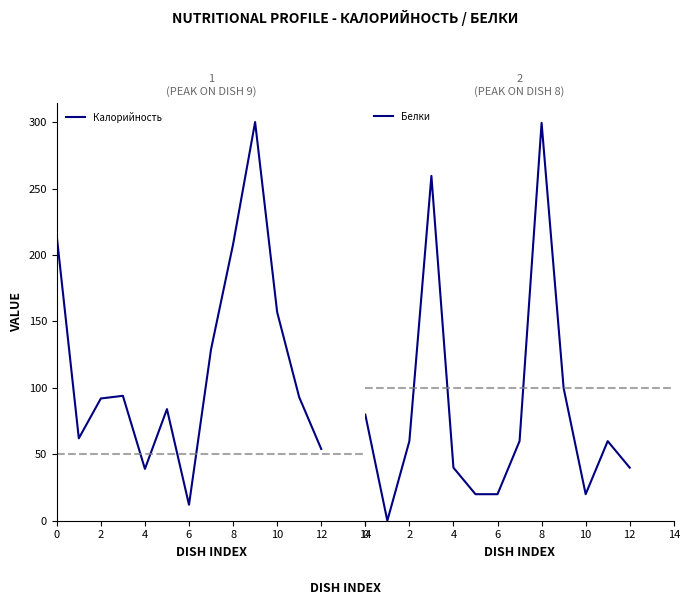

Which series has the largest total across all categories?

Калорийность